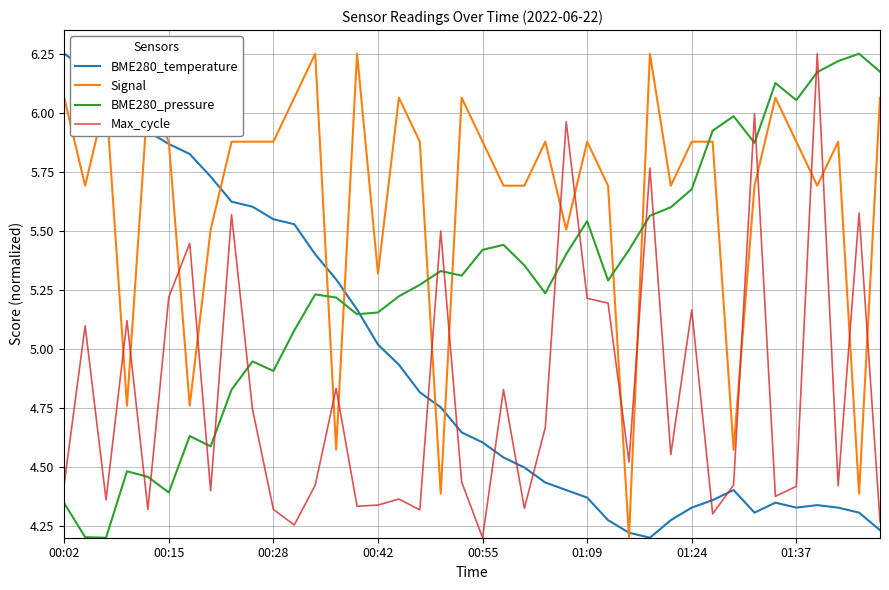

Which series has the largest total across all categories?

Signal